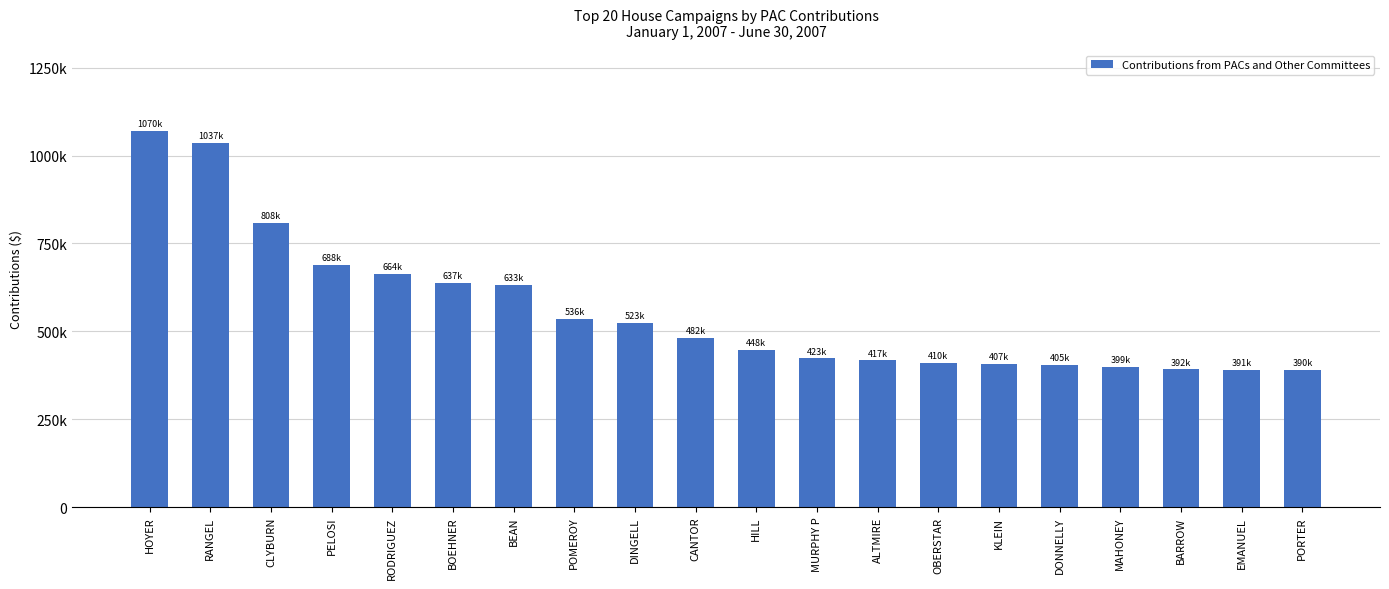

Are the bars horizontal?

No